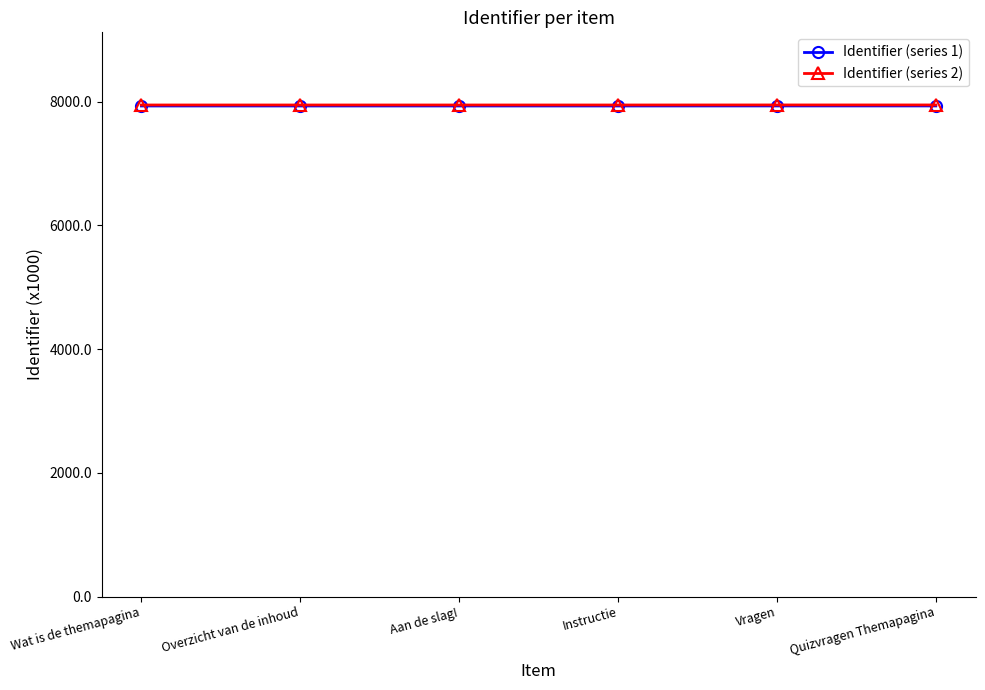

What is the label of the 1st point from the right?

Quizvragen Themapagina